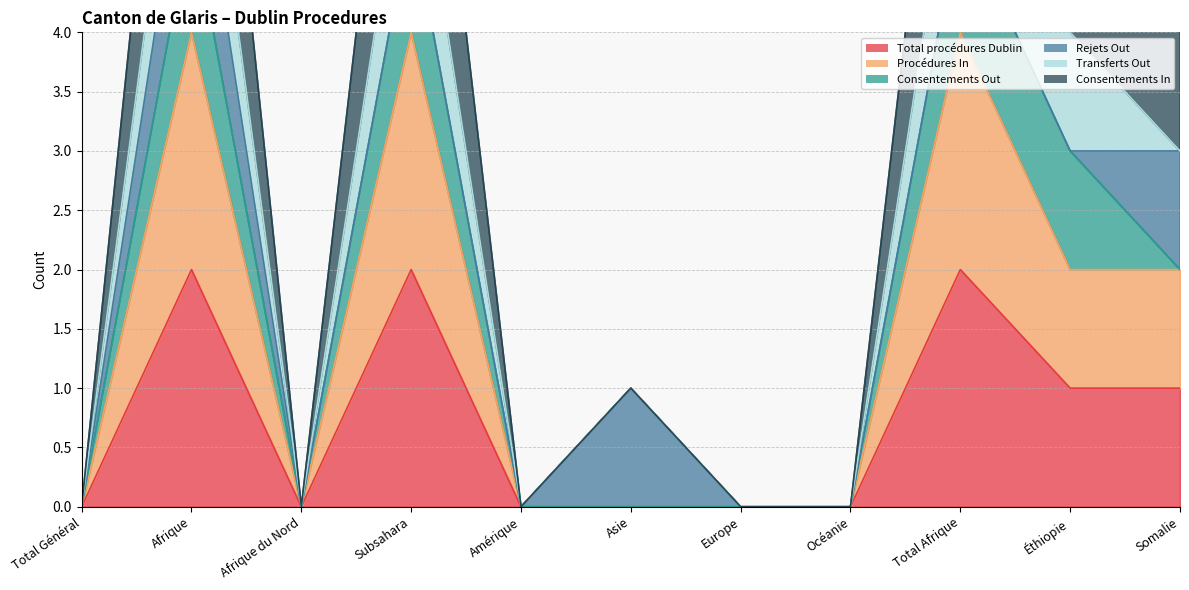

True or false: Procédures In has a value of 0 at Total Général.

True